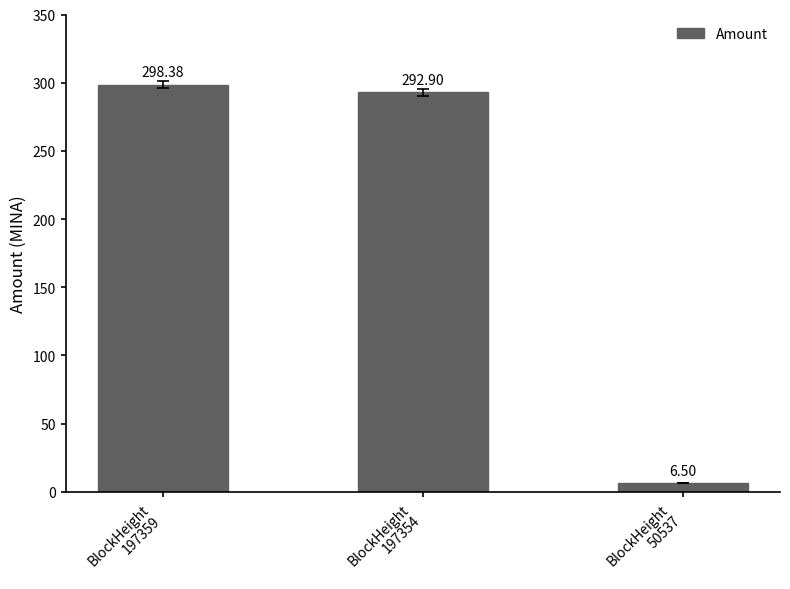

Which has a higher value, BlockHeight
197354 or BlockHeight
50537?

BlockHeight
197354